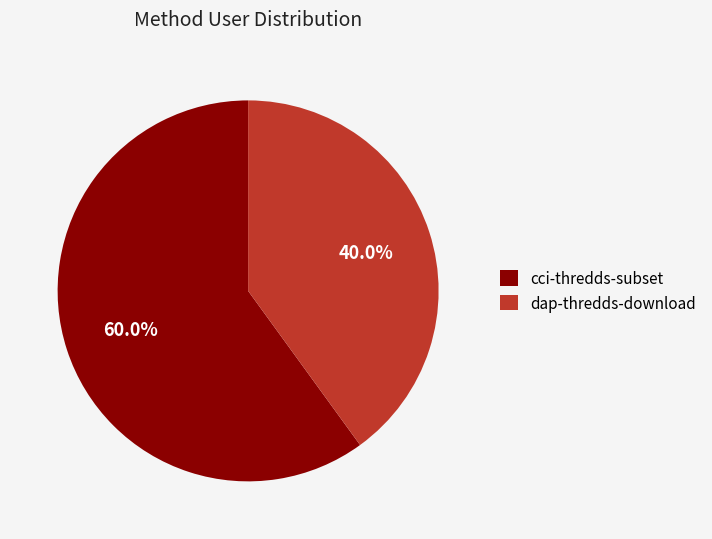

What is the smallest slice in the pie chart?

dap-thredds-download